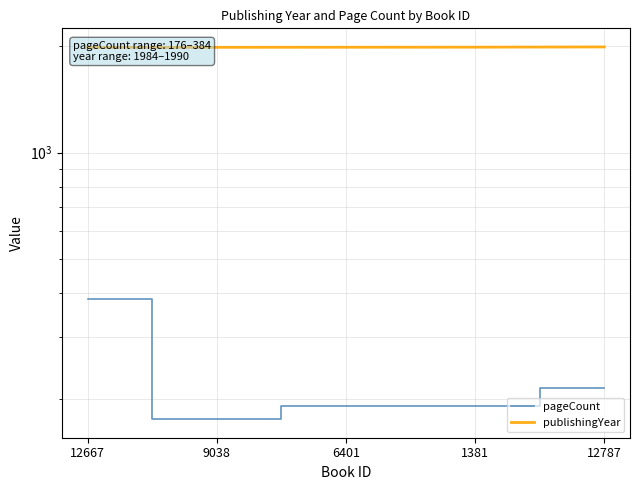

List the series in order of their peak value, highest first.

publishingYear, pageCount